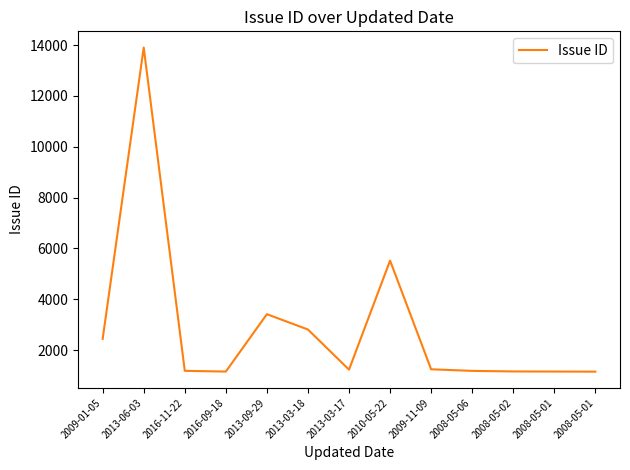

List the labels in order of value, smallest first.

2008-05-01, 2016-09-18, 2008-05-01, 2008-05-02, 2008-05-06, 2016-11-22, 2013-03-17, 2009-11-09, 2009-01-05, 2013-03-18, 2013-09-29, 2010-05-22, 2013-06-03